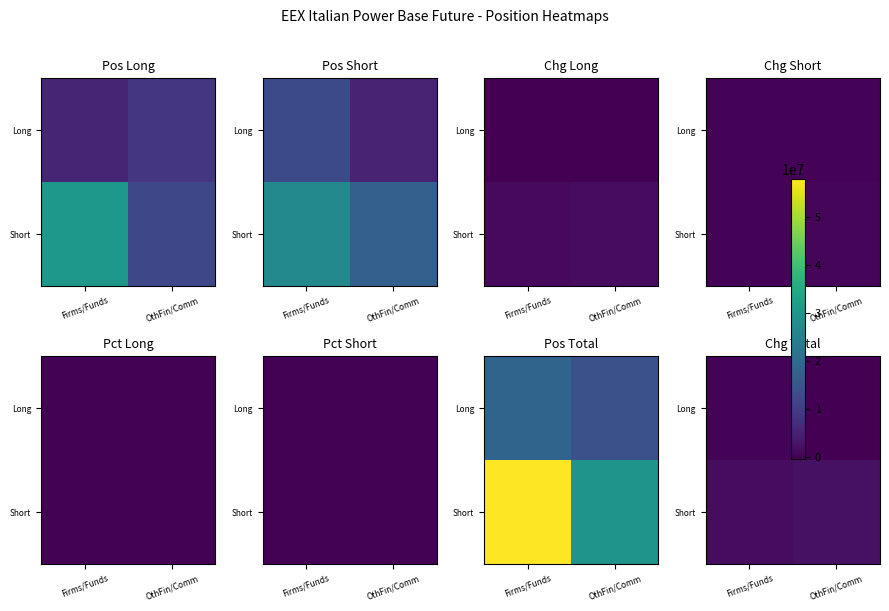

List the series in order of their peak value, highest first.

Short, Long